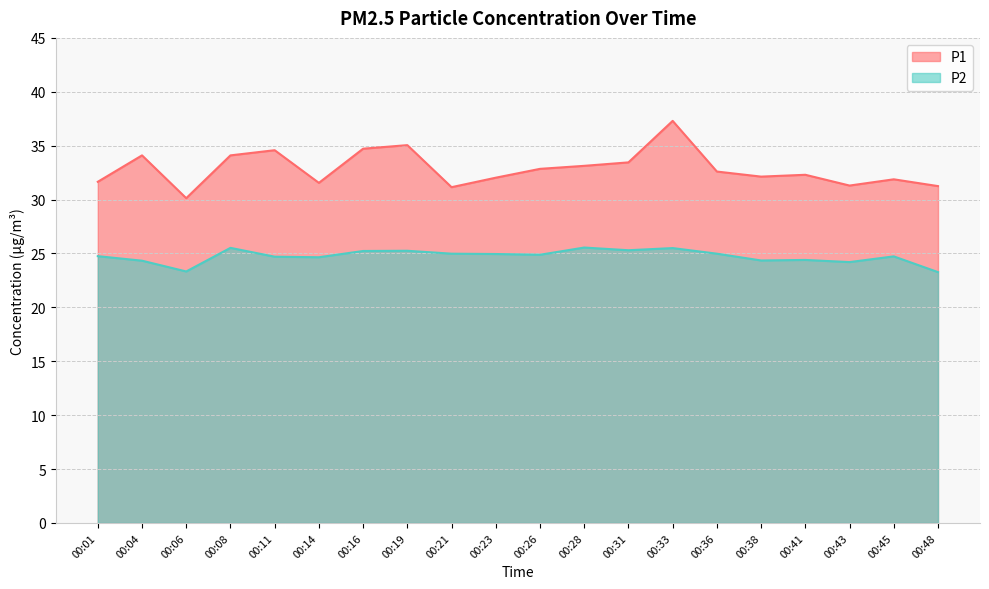

Which category has the highest value in the P1 series?

00:33